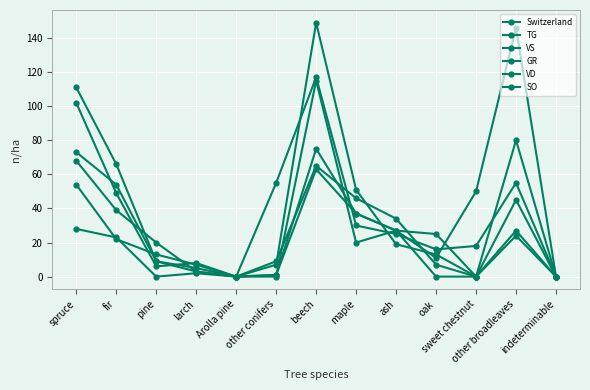

What position from the left is Arolla pine?

5